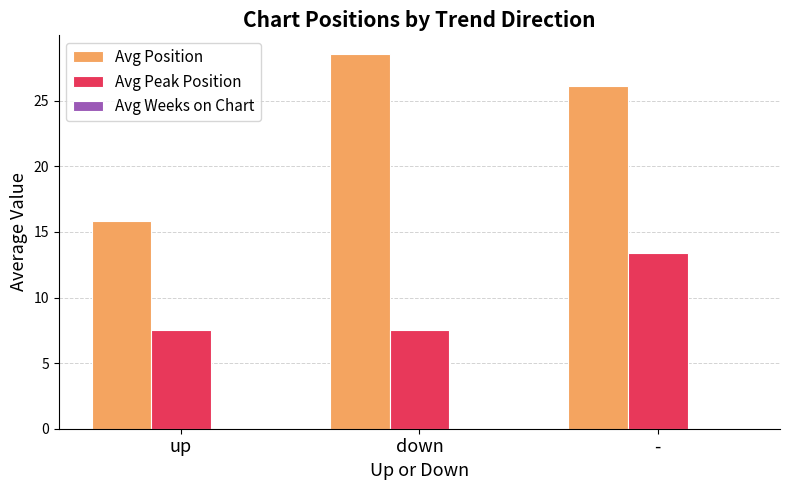

What is the difference between the maximum and second lowest values in the Avg Position series?

2.4